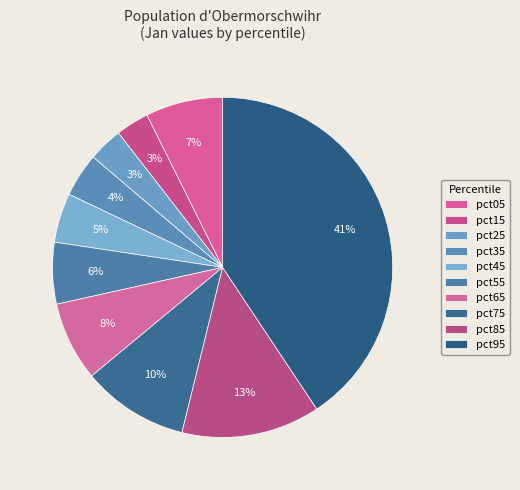

Is it true that pct25 is 3% of the pie?

True